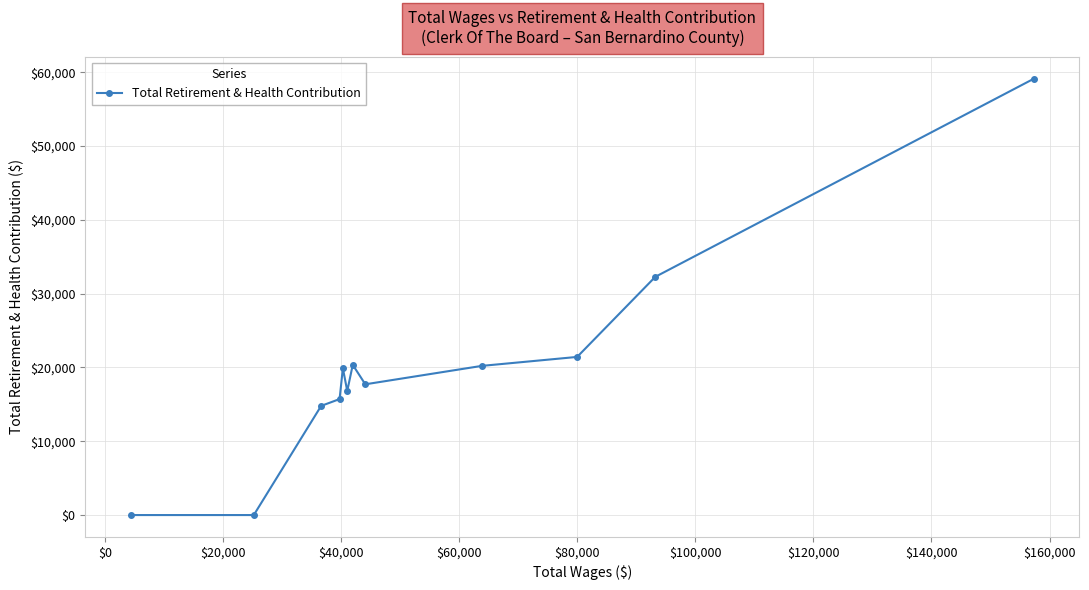

What is the difference between the maximum and minimum values?

59150